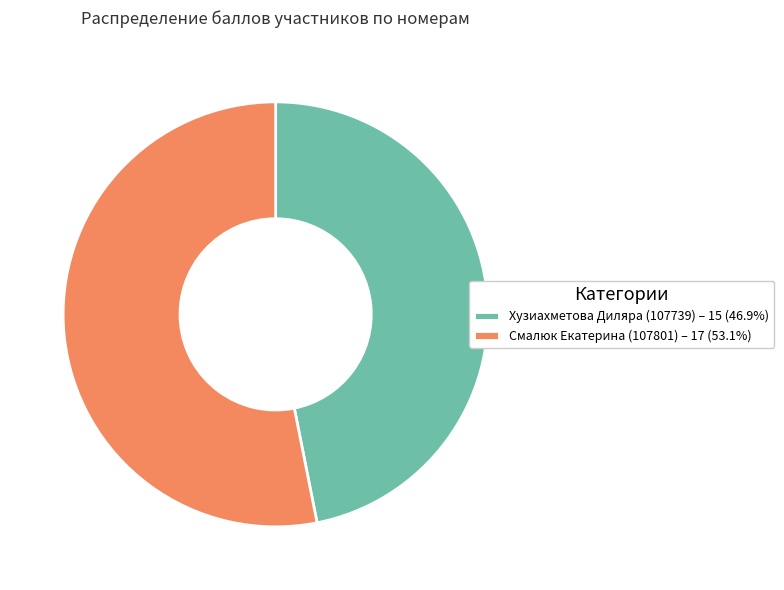

Does Хузиахметова Диляра (107739) represent more than half of the total?

No